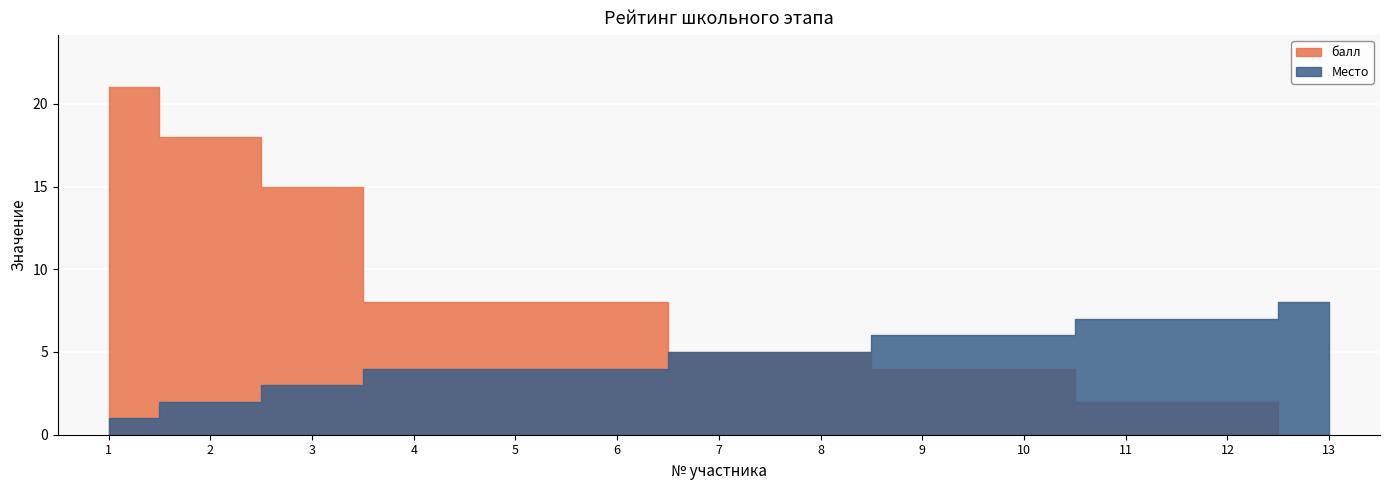

True or false: Место and балл cross at least once.

False